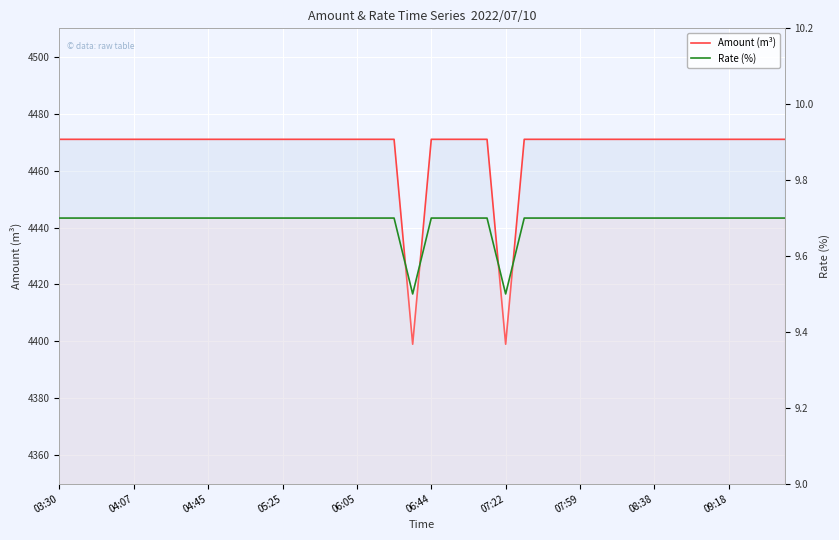

At which label is Amount (m³) closest to 4435?

03:30